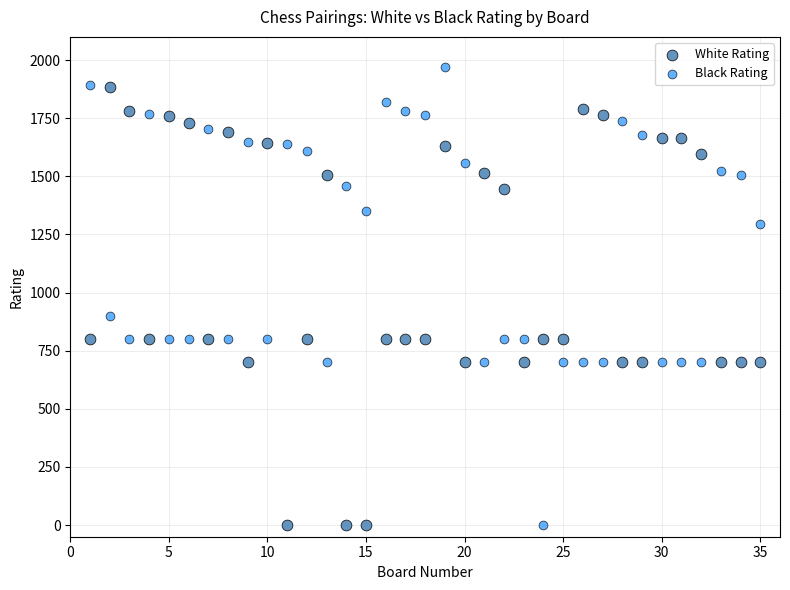

Across all data points, what is the range of X values (max minus min)?

34